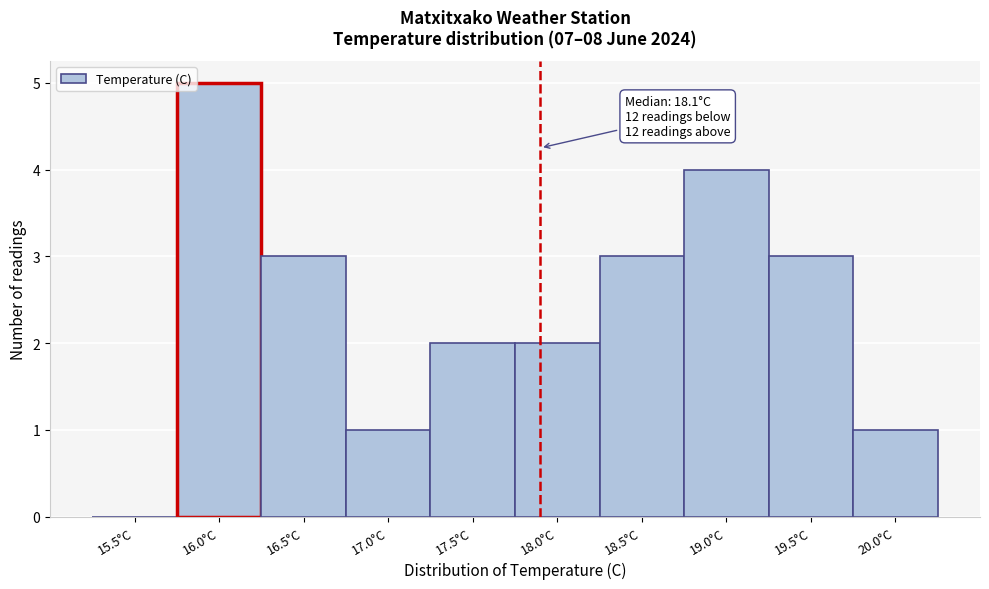

Reading right to left, list all the values displayed in this chart.

20.0°C=1	19.5°C=3	19.0°C=4	18.5°C=3	18.0°C=2	17.5°C=2	17.0°C=1	16.5°C=3	16.0°C=5	15.5°C=0